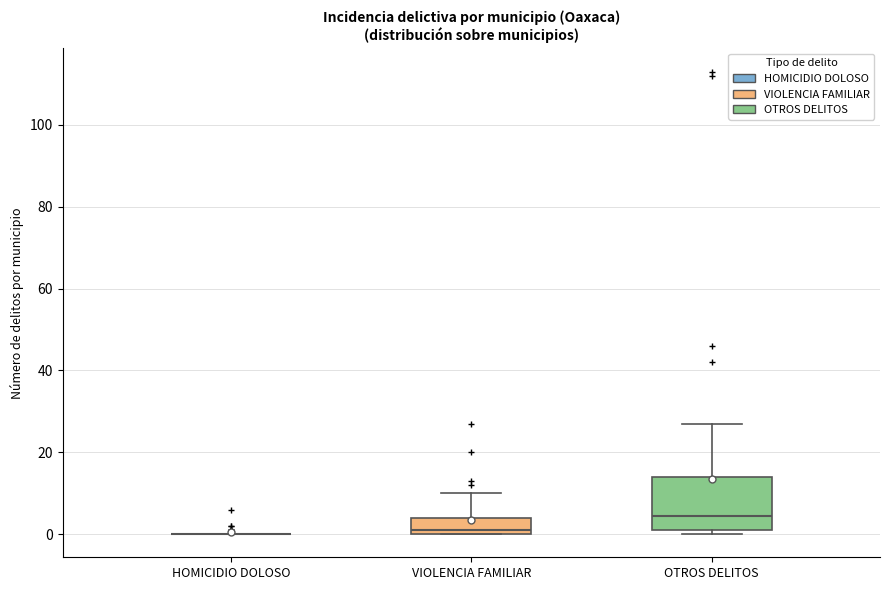

Comparing the boxes themselves (not the whiskers), which one is the tallest?

OTROS DELITOS